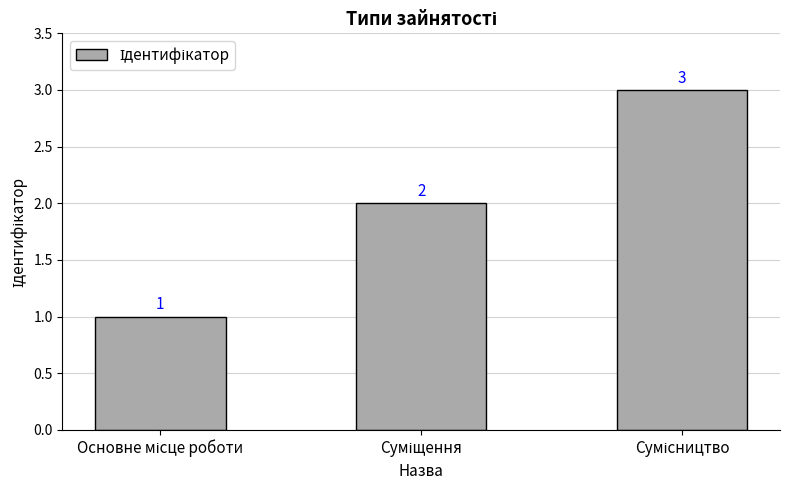

What is the sum of all values?

6